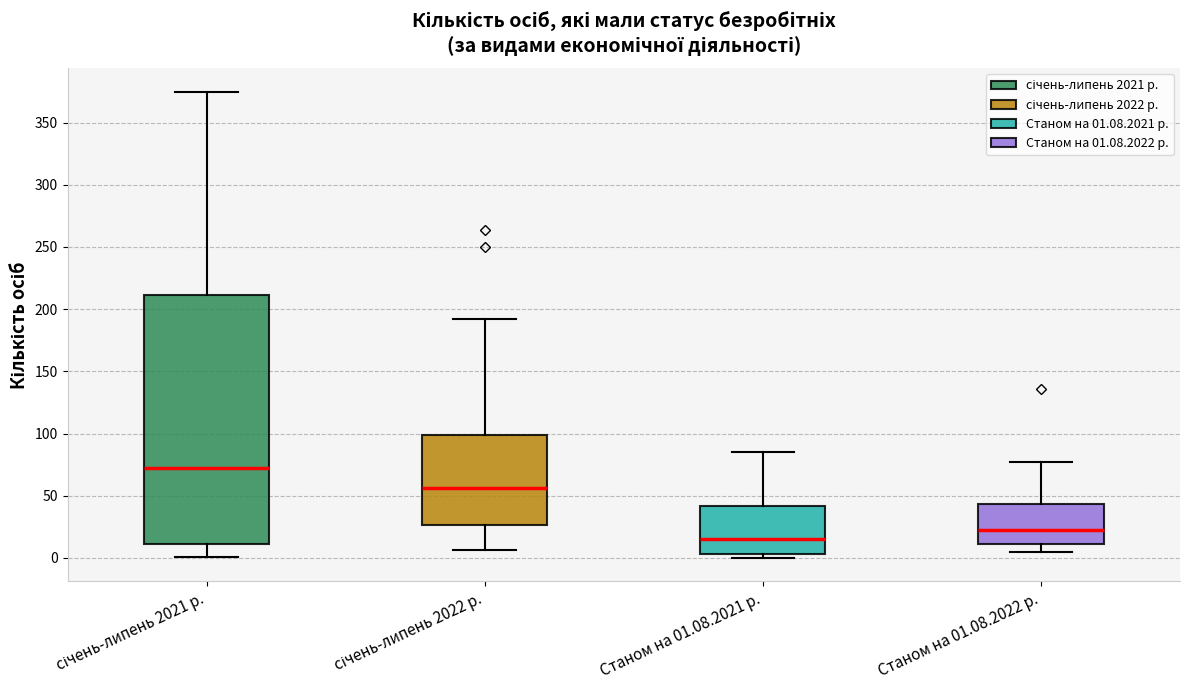

Reading left to right, transcribe this box plot: for each box, give where its median line is, the range the box spans, and where its two whiskers end, as read against the y-axis. The values are not printed on the chart, so give them approximately, as read against the axis.

січень-липень 2021 р.: median 70, box 10 to 210, whiskers 0 to 375
січень-липень 2022 р.: median 55, box 25 to 100, whiskers 5 to 190
Станом на 01.08.2021 р.: median 15, box 5 to 40, whiskers 0 to 85
Станом на 01.08.2022 р.: median 25, box 10 to 45, whiskers 5 to 75